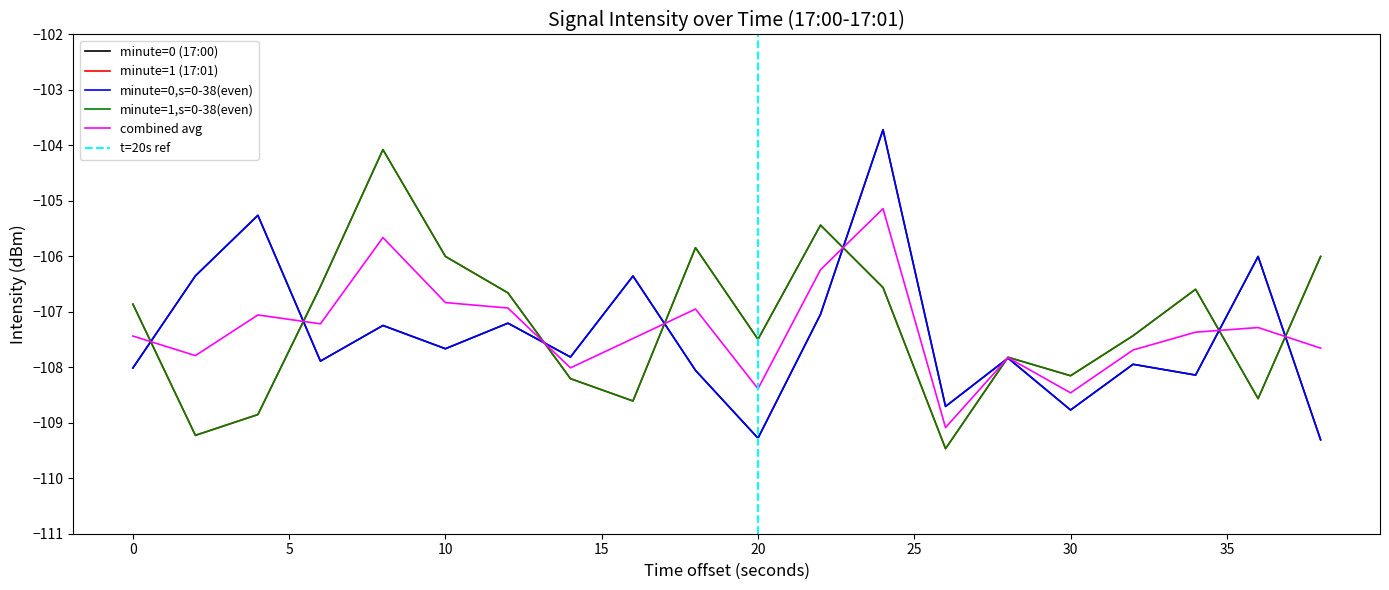

How many values in the minute=1 (17:01) series are below -106?

17